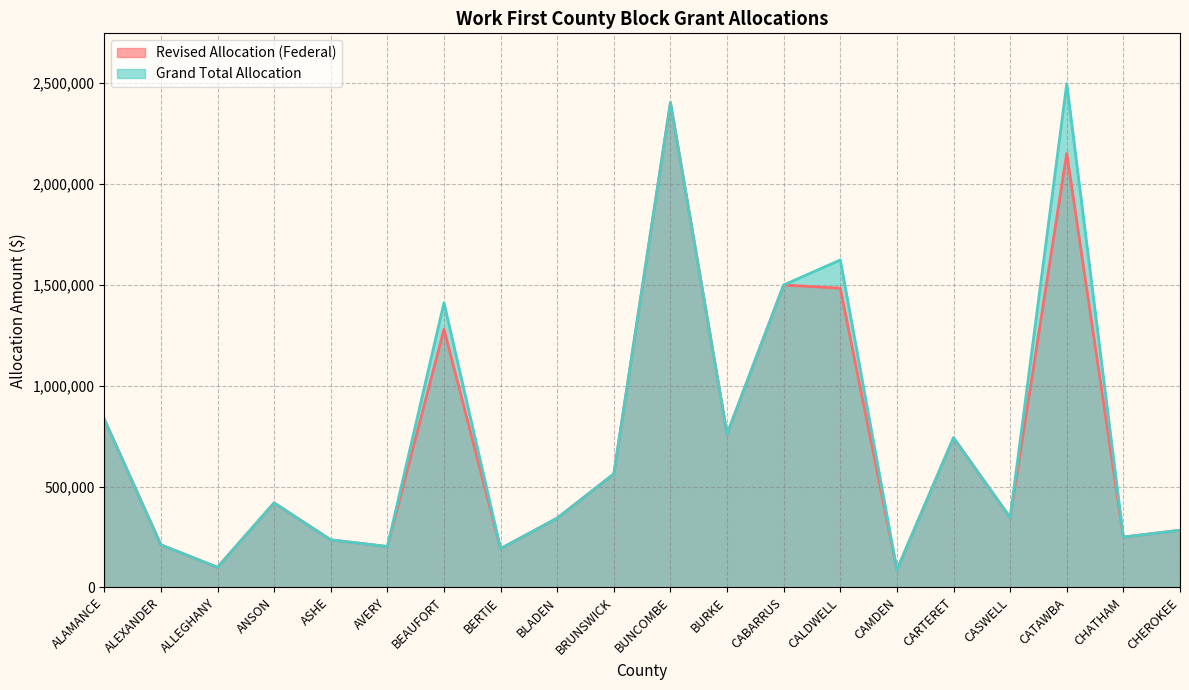

Which category has the highest value in the Revised Allocation (Federal) series?

BUNCOMBE